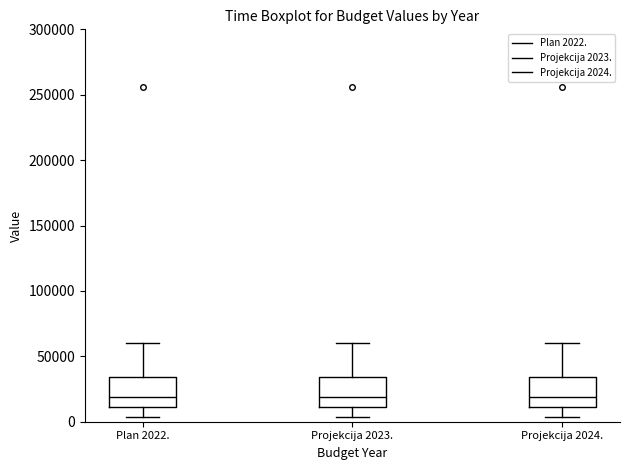

Reading left to right, transcribe this box plot: for each box, give where its median line is, the range the box spans, and where its two whiskers end, as read against the y-axis. The values are not printed on the chart, so give them approximately, as read against the axis.

Plan 2022.: median 20000, box 10000 to 35000, whiskers 5000 to 60000
Projekcija 2023.: median 20000, box 10000 to 35000, whiskers 5000 to 60000
Projekcija 2024.: median 20000, box 10000 to 35000, whiskers 5000 to 60000